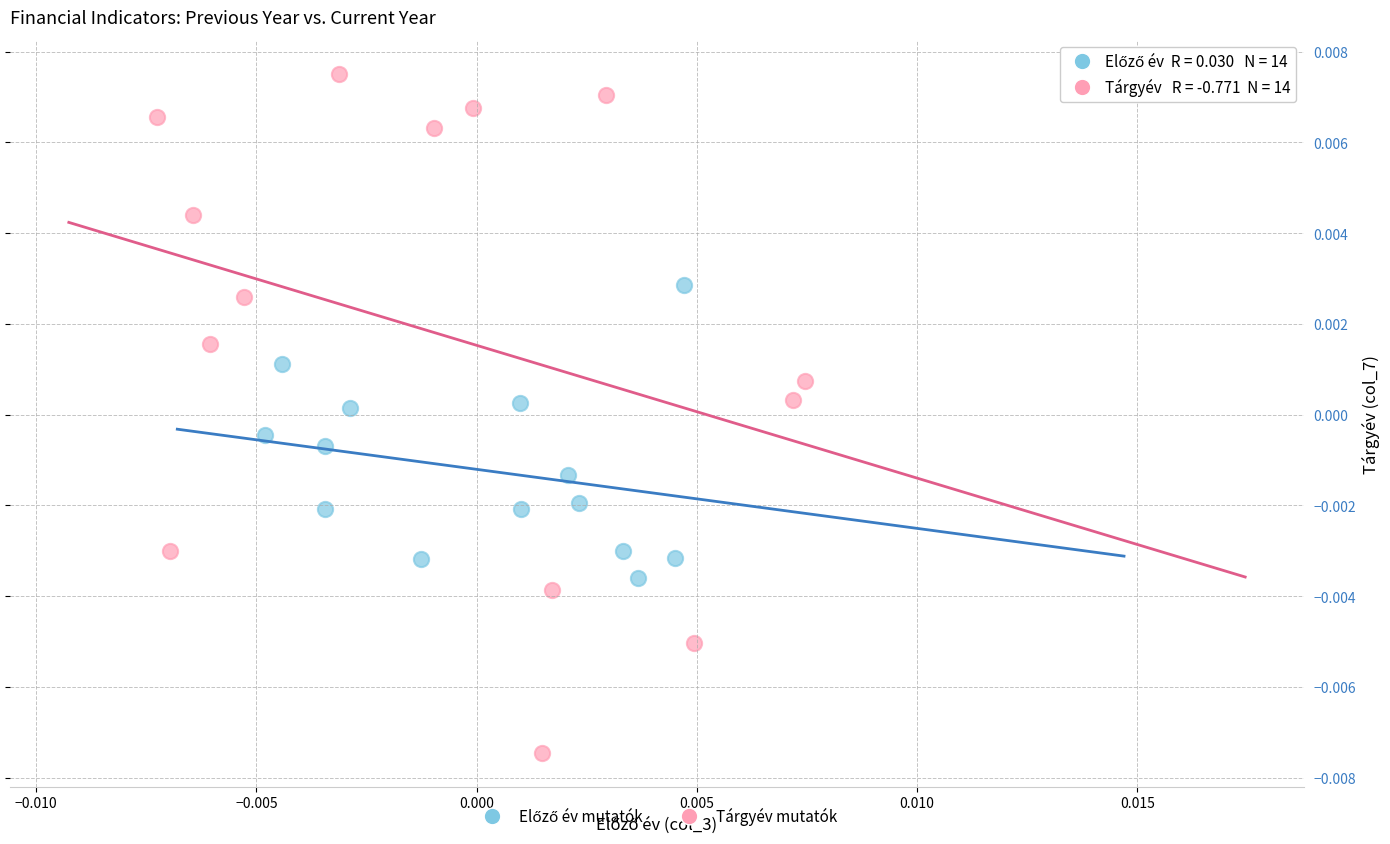

Which series contains the highest Y value?

Tárgyév mutatók